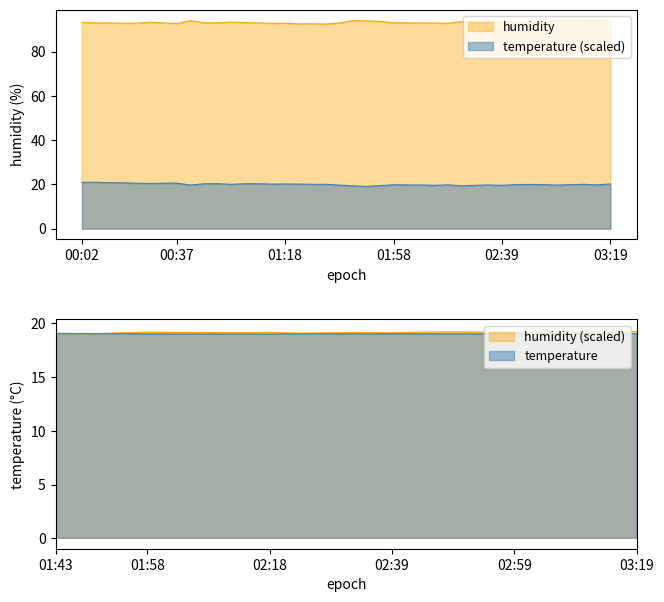

True or false: humidity and temperature intersect in this chart.

False